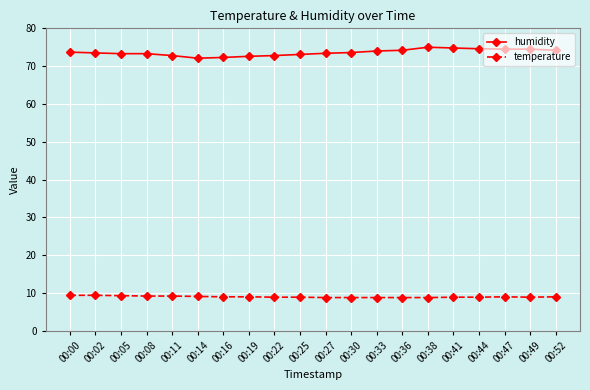

What are all the series names shown in the legend?

humidity, temperature